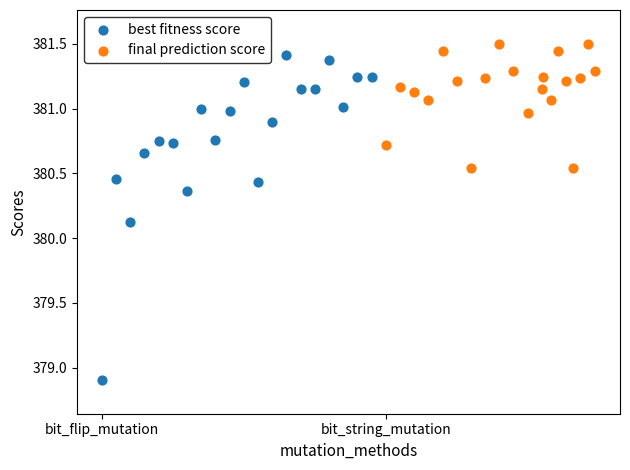

Which series reaches the minimum Y coordinate?

best fitness score